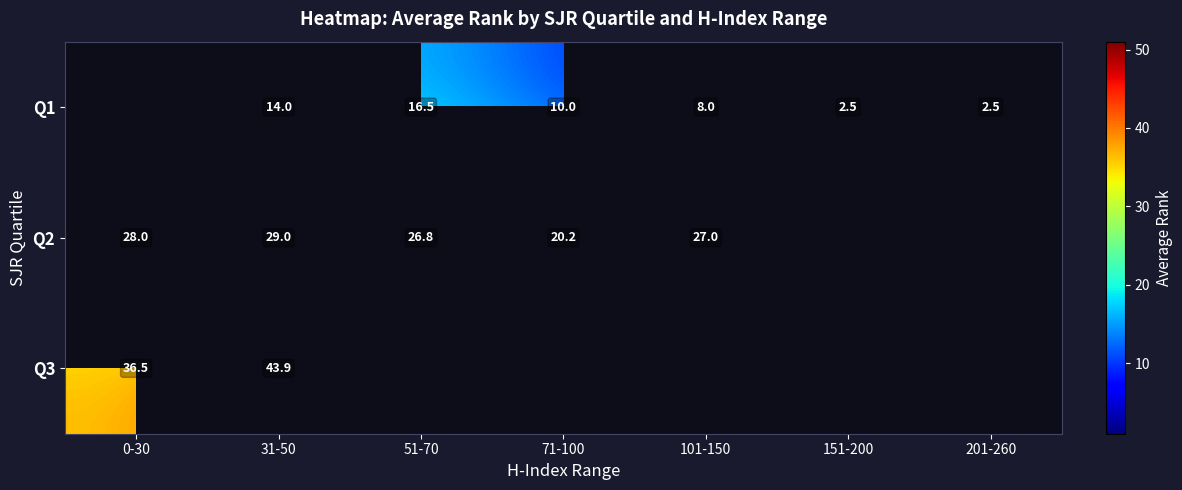

At which category is the sum across all series the highest?

31-50